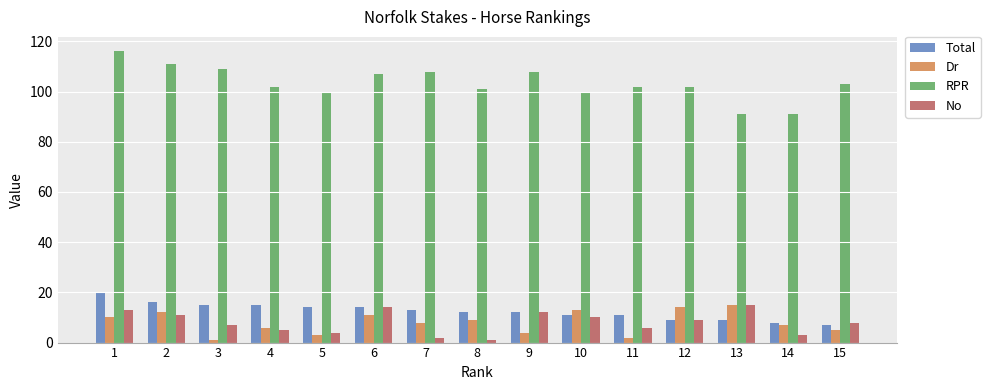

The value of RPR at 2 is 33. True or false?

False